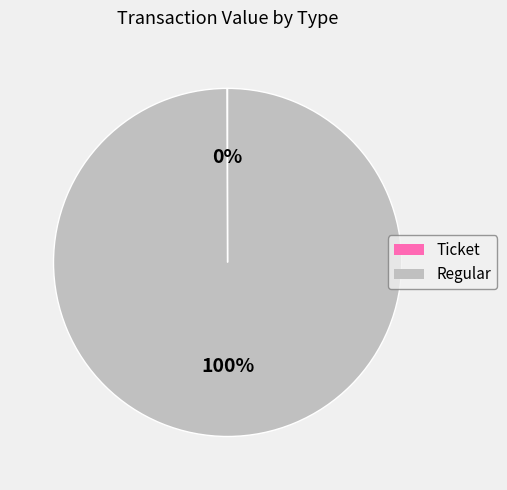

Is there any slice that represents more than half of the pie?

Yes